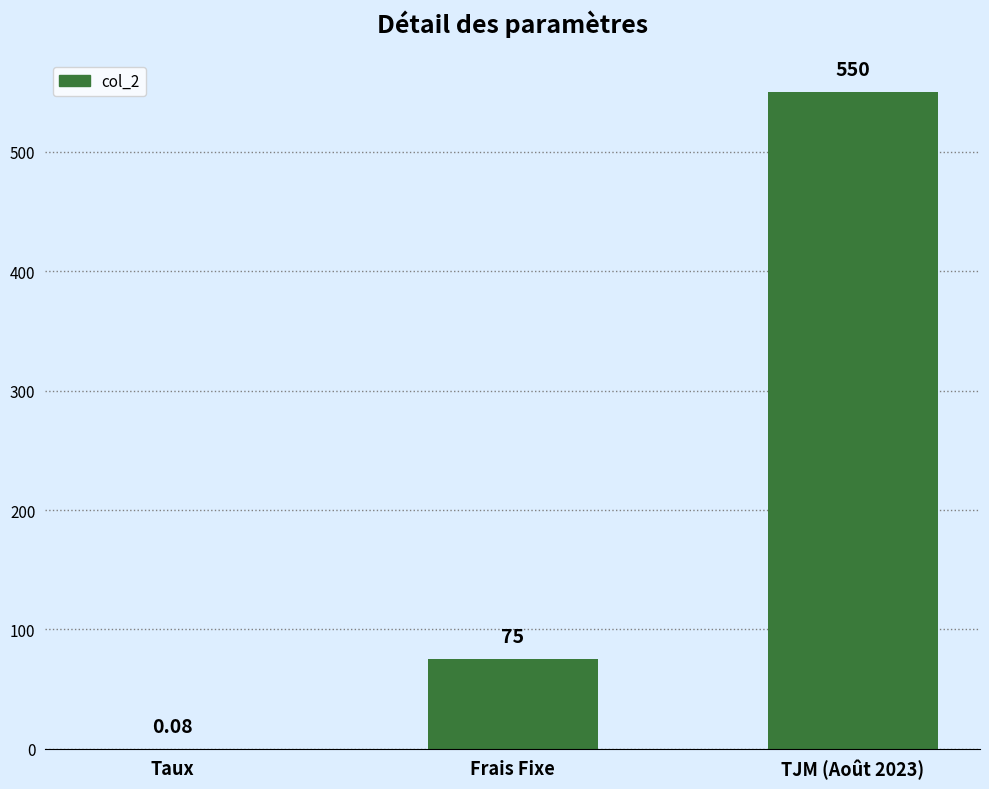

True or false: the data shows 862.3 at TJM (Août 2023).

False